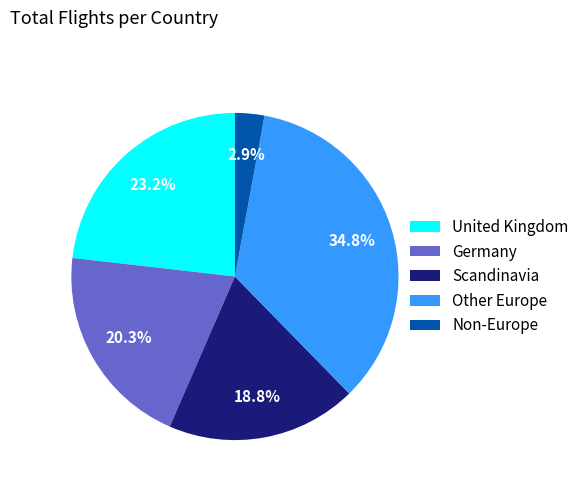

Is there a majority slice in this chart?

No